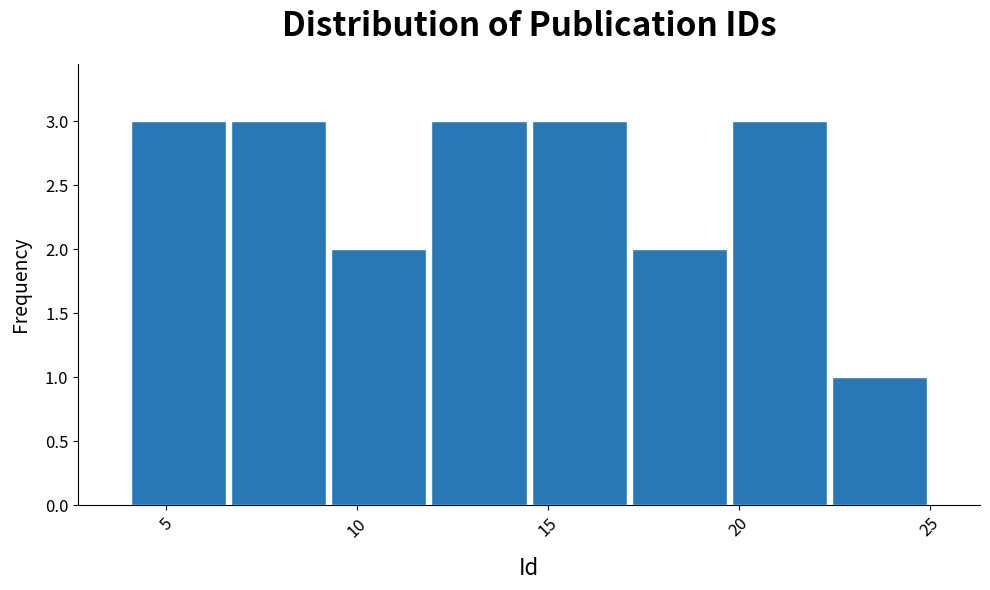

Reading left to right, list every bar in this chart as the range it spans on the x-axis followed by its height. Neither the bar edges nor the heights are printed on the chart, so give them approximately, as read against the axes.

4.0 to 6.5: 3
6.5 to 9.5: 3
9.5 to 12.0: 2
12.0 to 14.5: 3
14.5 to 17.0: 3
17.0 to 20.0: 2
20.0 to 22.5: 3
22.5 to 25.0: 1